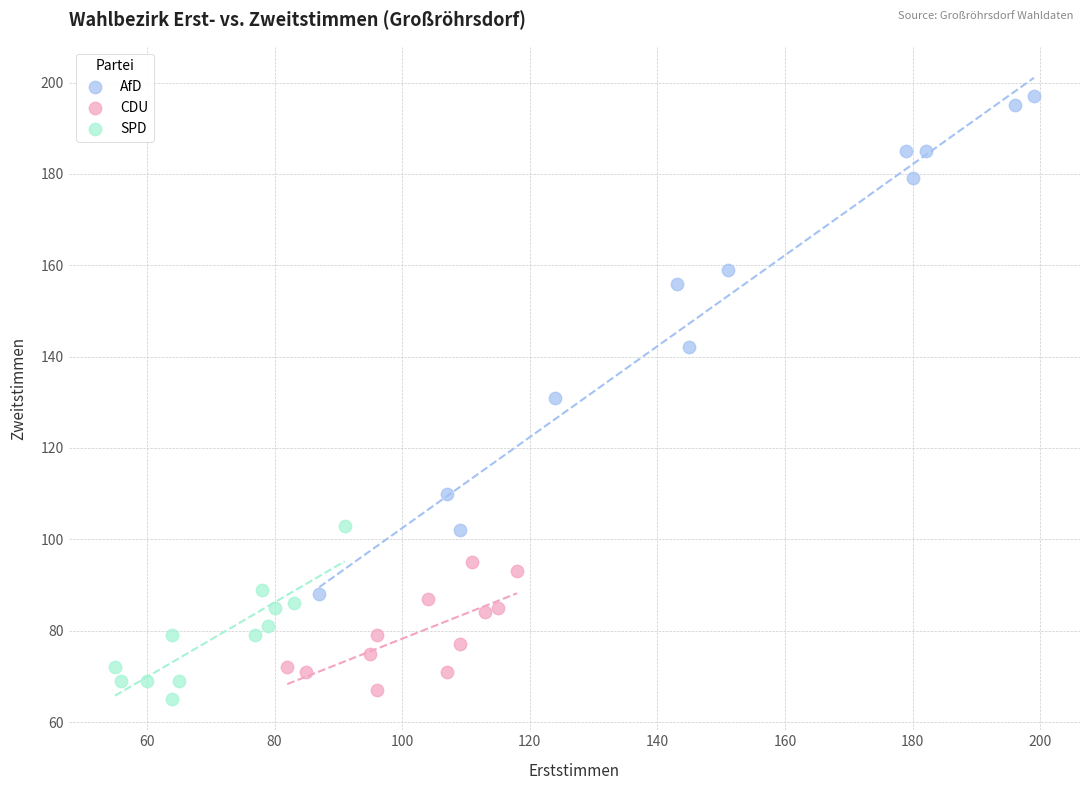

What are all the series names shown in the legend?

AfD, CDU, SPD